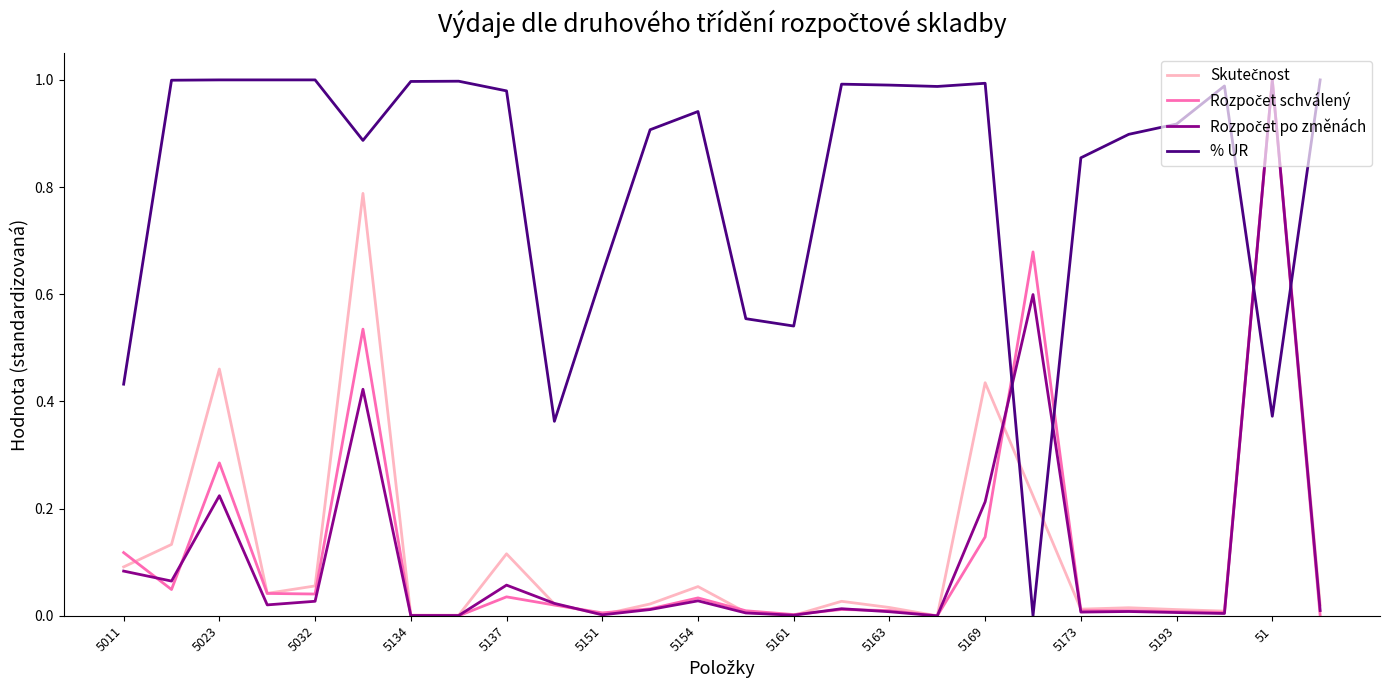

Which series has the largest total across all categories?

% UR